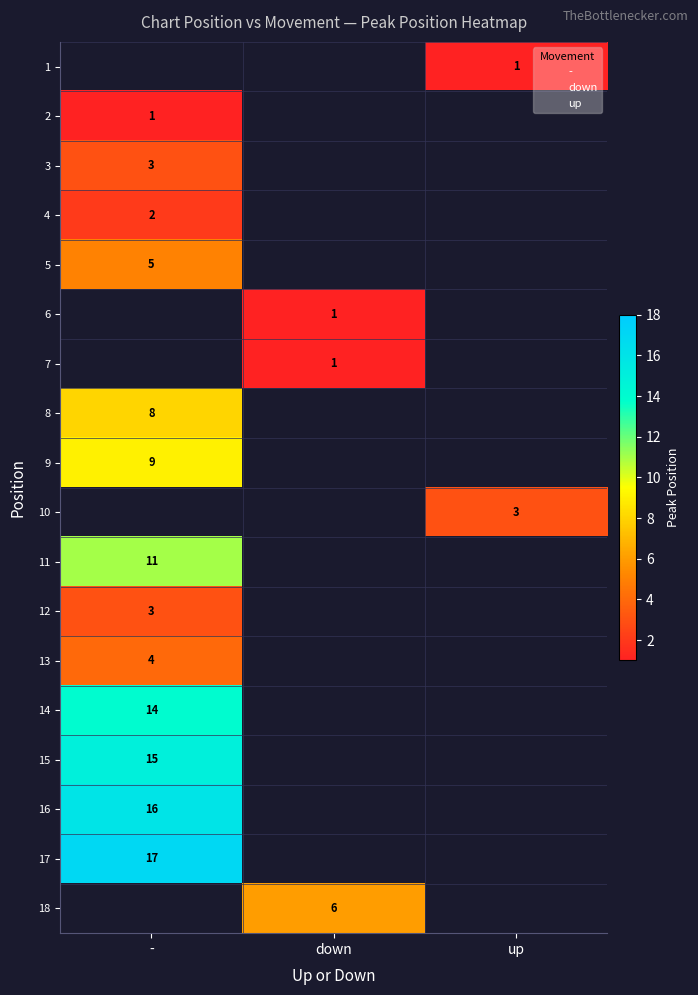

At -, list the series in order from largest to smallest.

1, 6, 7, 10, 17, 18, 16, 15, 14, 11, 9, 8, 5, 13, 3, 12, 4, 2